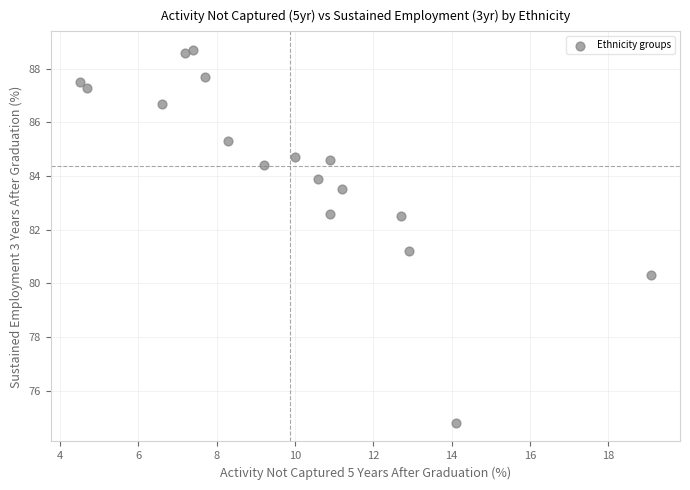

What is the range of Y values (max minus min)?

13.9